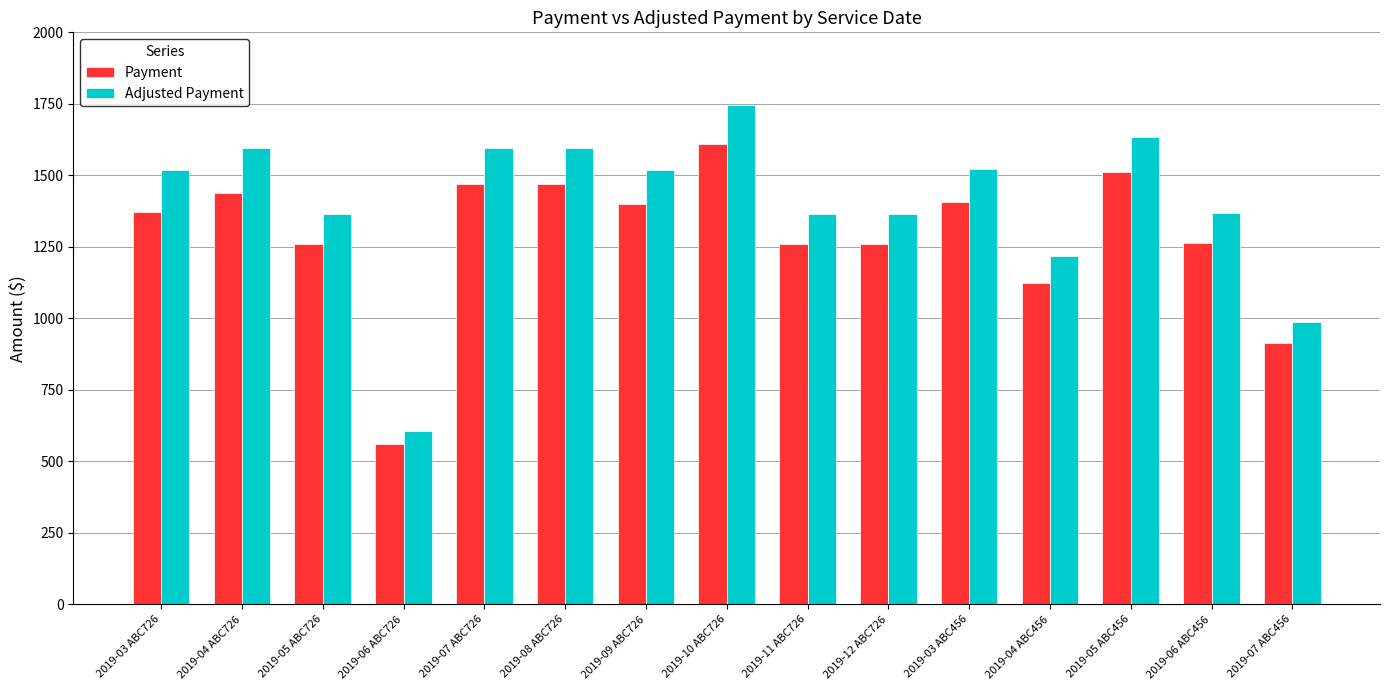

How many bars are there in total?

30